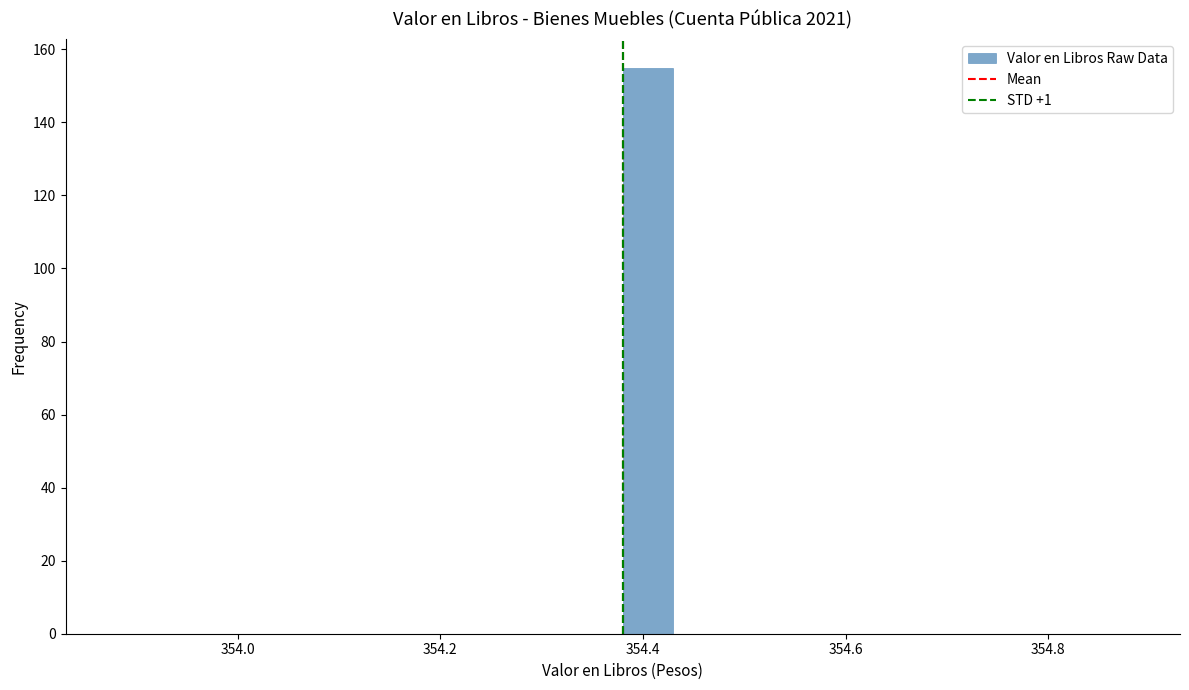

Around what value on the x-axis is the tallest bar? Give the approximate position of its centre, as read against the axis.

354.40